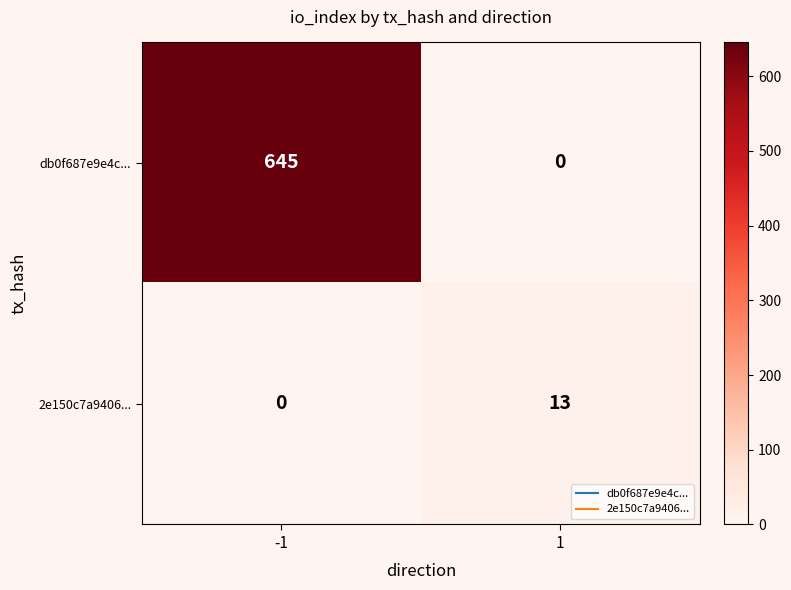

Reading left to right, what are all the values shown in this chart?

db0f687e9e4c...: -1=645	1=0
2e150c7a9406...: -1=0	1=13